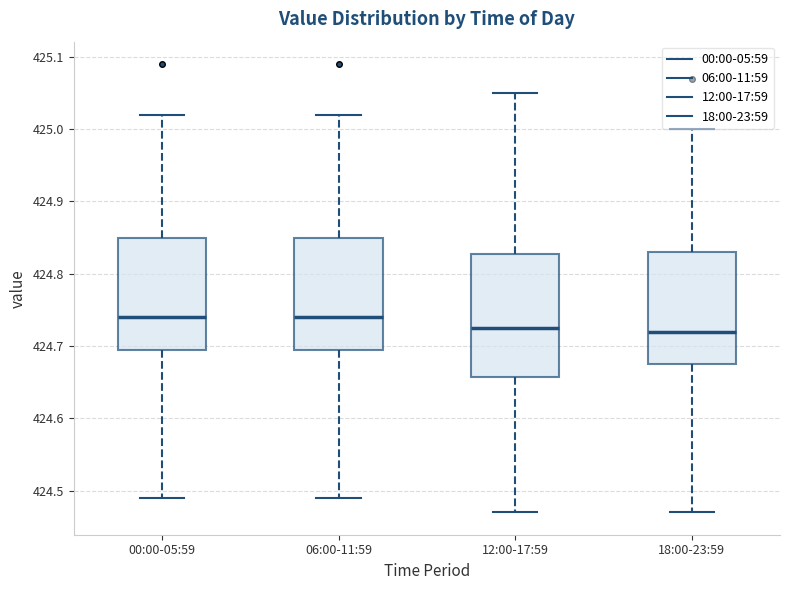

Comparing the boxes themselves (not the whiskers), which one is the tallest?

12:00-17:59